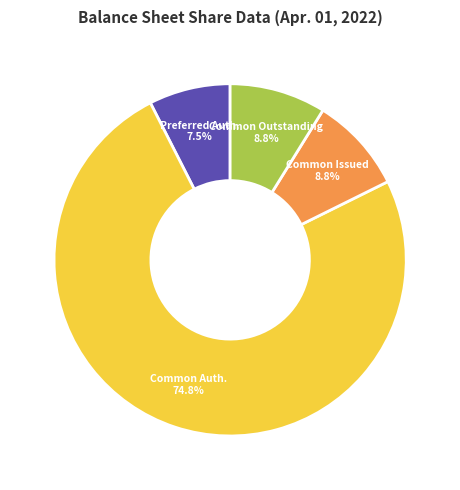

How many slices are in this pie chart?

4